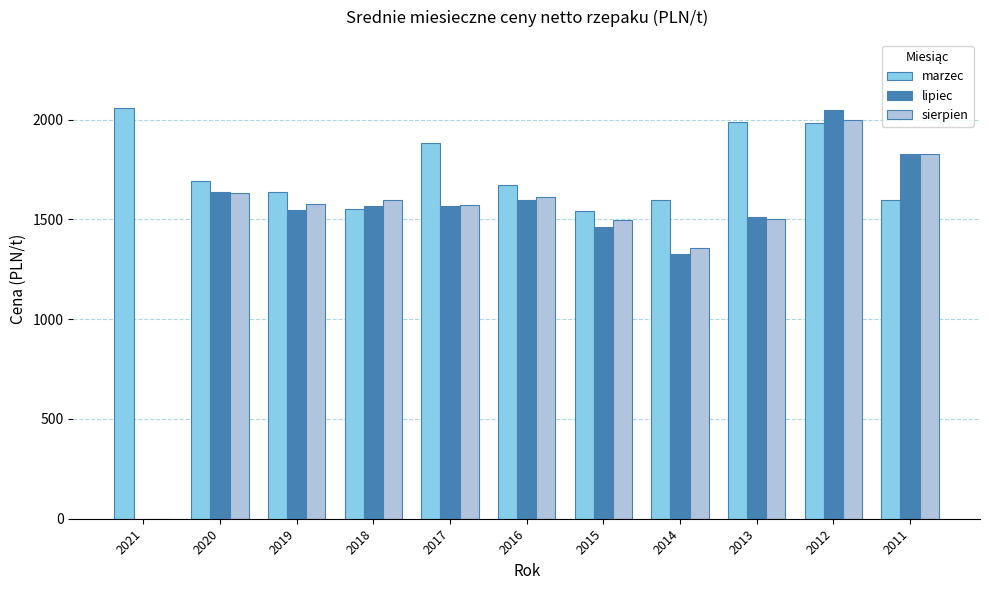

The value of lipiec at 2013 is 1510. True or false?

True